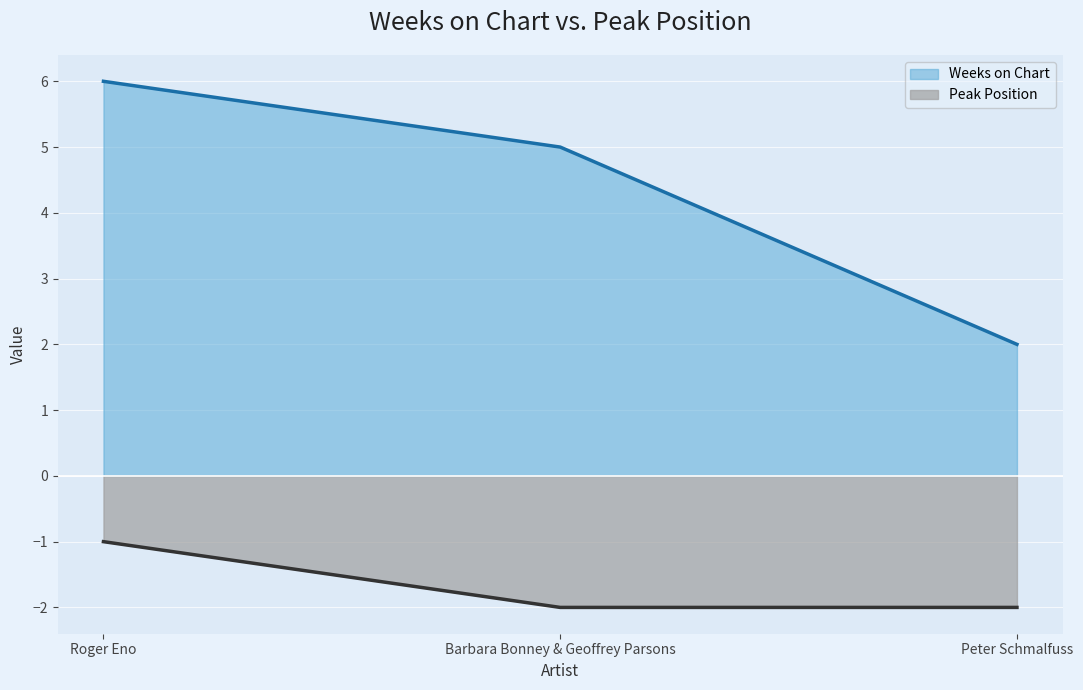

Which category has the highest value across all series?

Roger Eno